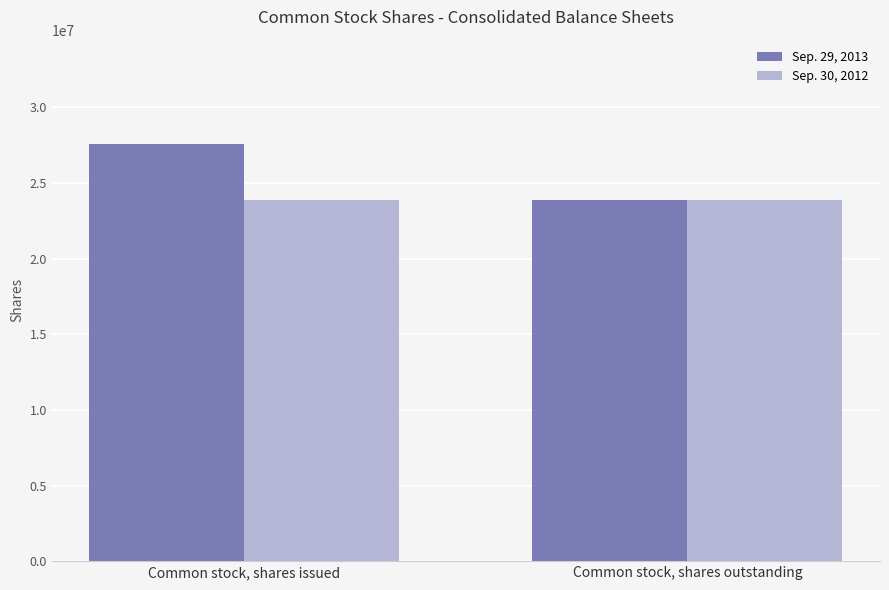

Which series has the widest spread of values?

Sep. 29, 2013